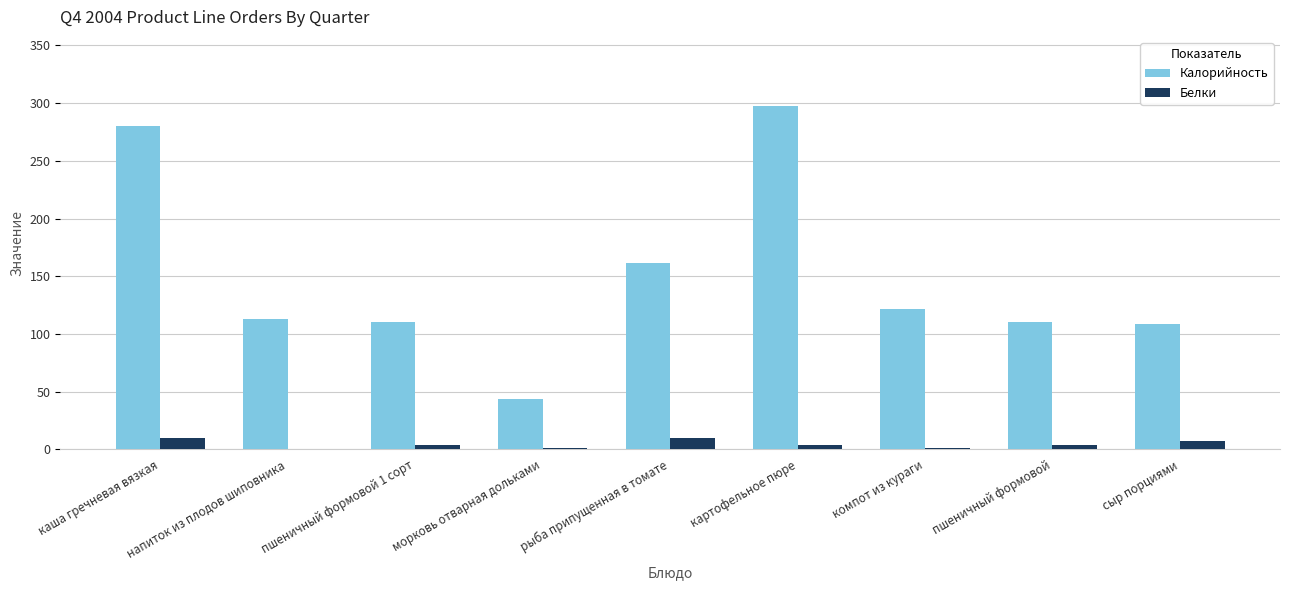

What value does the Белки series have at каша гречневая вязкая?

9.5